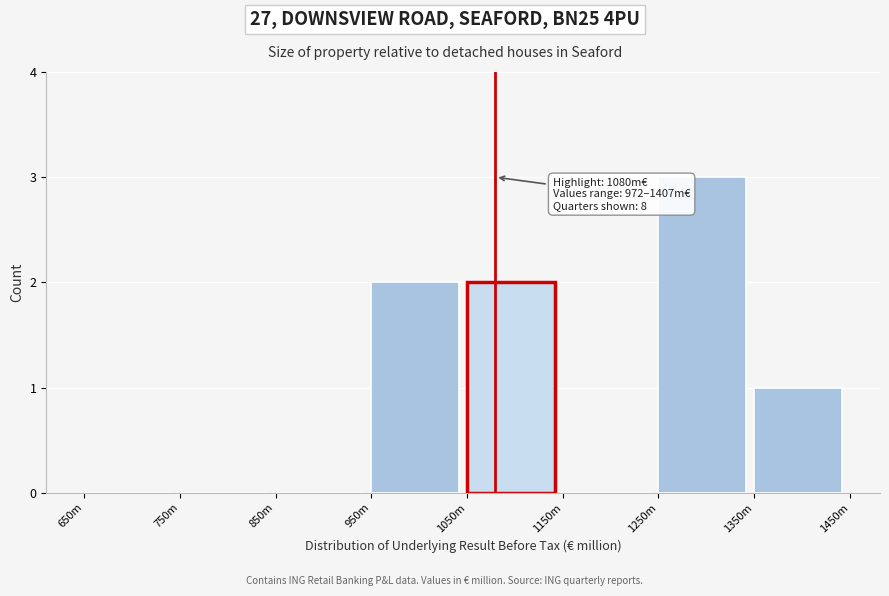

Reading right to left, what are all the values shown in this chart?

1350m=1	1250m=3	1150m=0	1050m=2	950m=2	850m=0	750m=0	650m=0